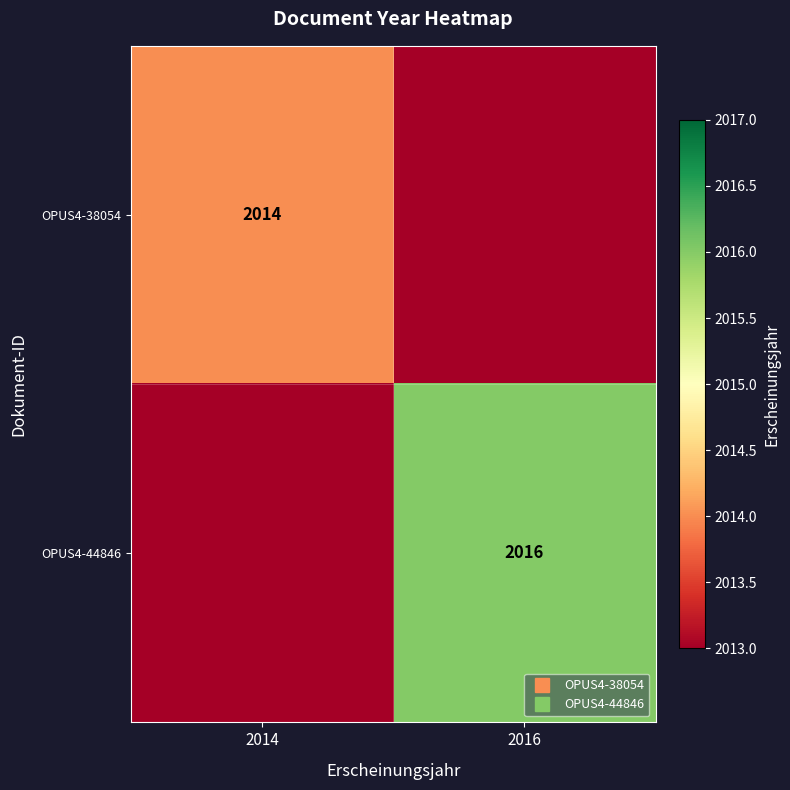

What is the highest value of the OPUS4-44846 series?

2016